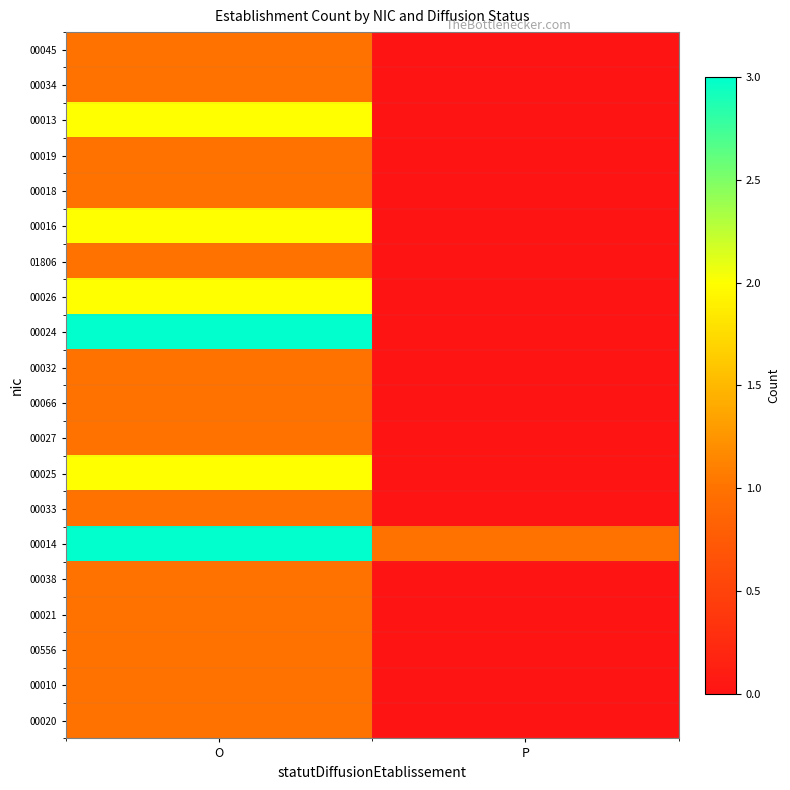

Rank the series at P from highest to lowest value.

00014, 00045, 00034, 00013, 00019, 00018, 00016, 01806, 00026, 00024, 00032, 00066, 00027, 00025, 00033, 00038, 00021, 00556, 00010, 00020